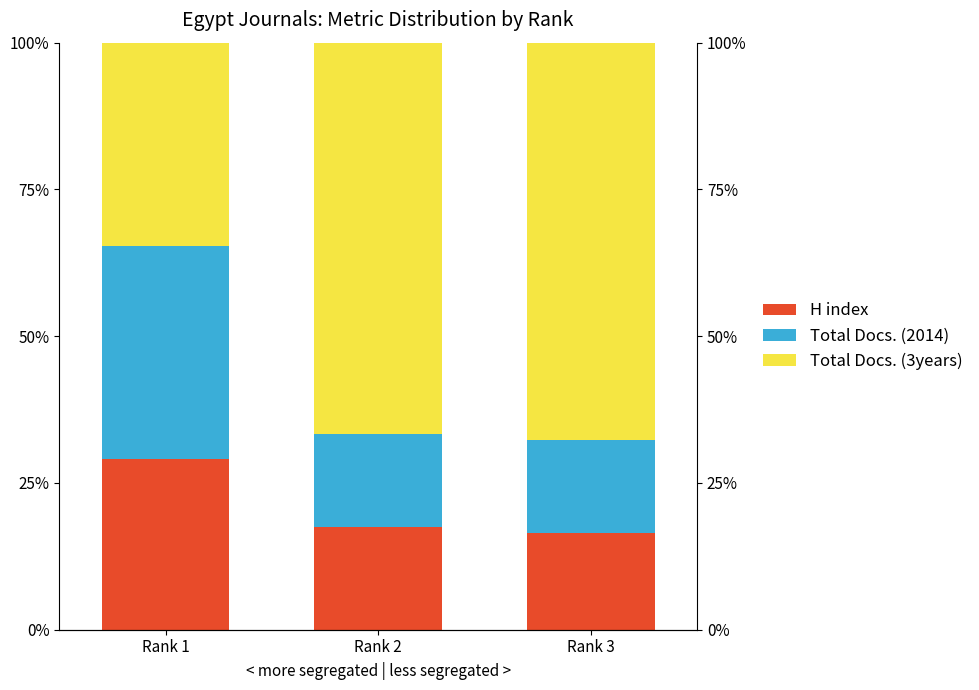

Reading right to left, what are all the values shown in this chart?

H index: Rank 3=16.5	Rank 2=17.5	Rank 1=29.1
Total Docs. (2014): Rank 3=15.9	Rank 2=15.8	Rank 1=36.2
Total Docs. (3years): Rank 3=67.6	Rank 2=66.7	Rank 1=34.6